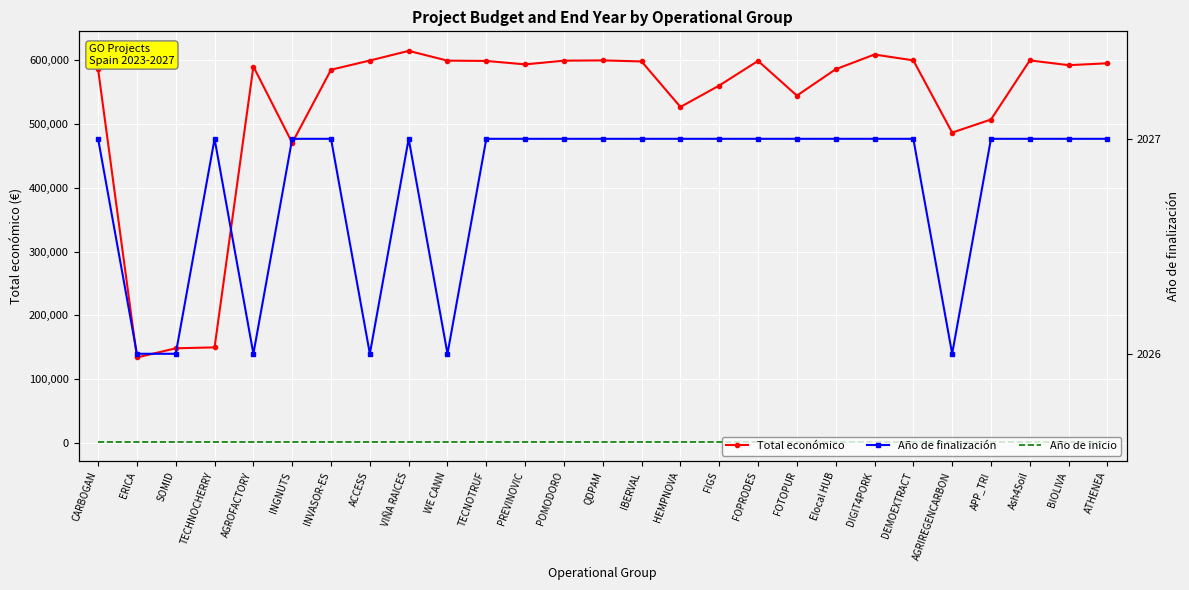

True or false: Total económico has more than 0 points higher than both neighbors.

True